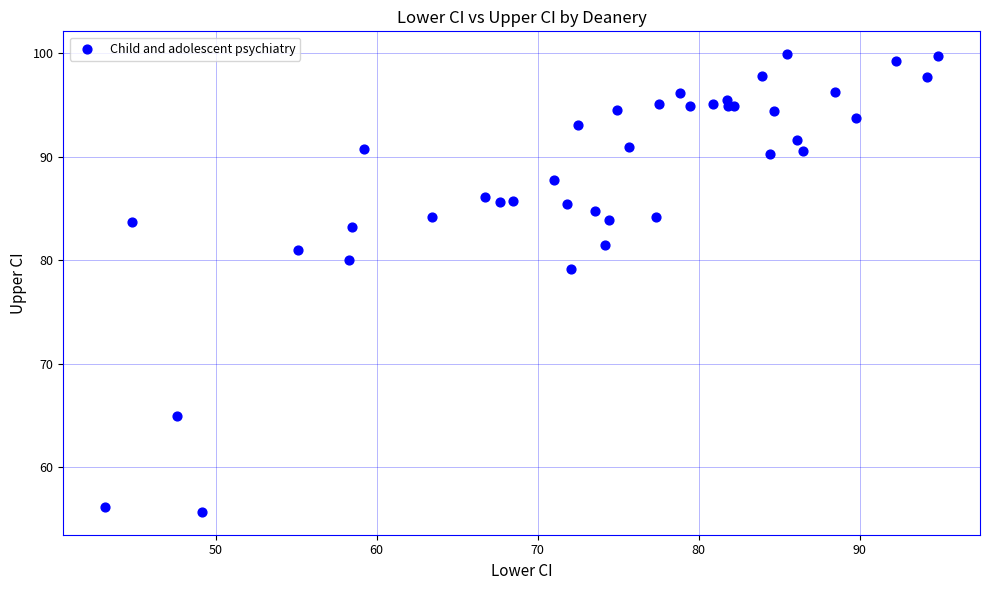

What Y value in the scatter plot is closest to 77?

79.2